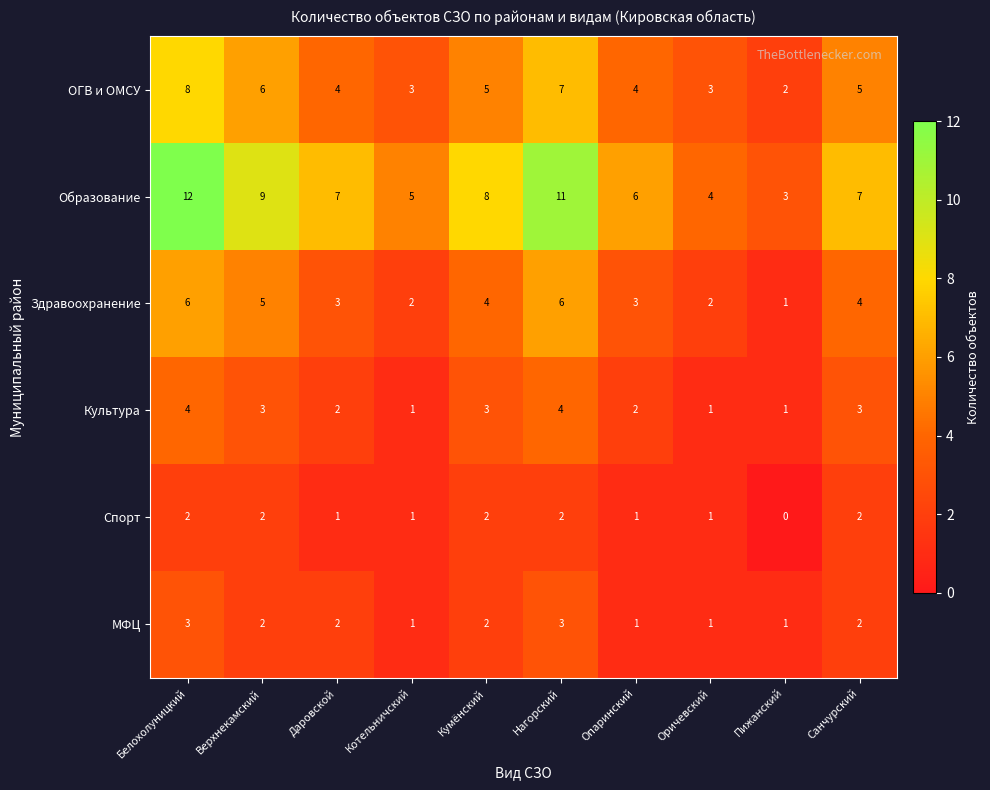

Rank the series by their maximum value, from highest to lowest.

Образование, ОГВ и ОМСУ, Здравоохранение, Культура, МФЦ, Спорт